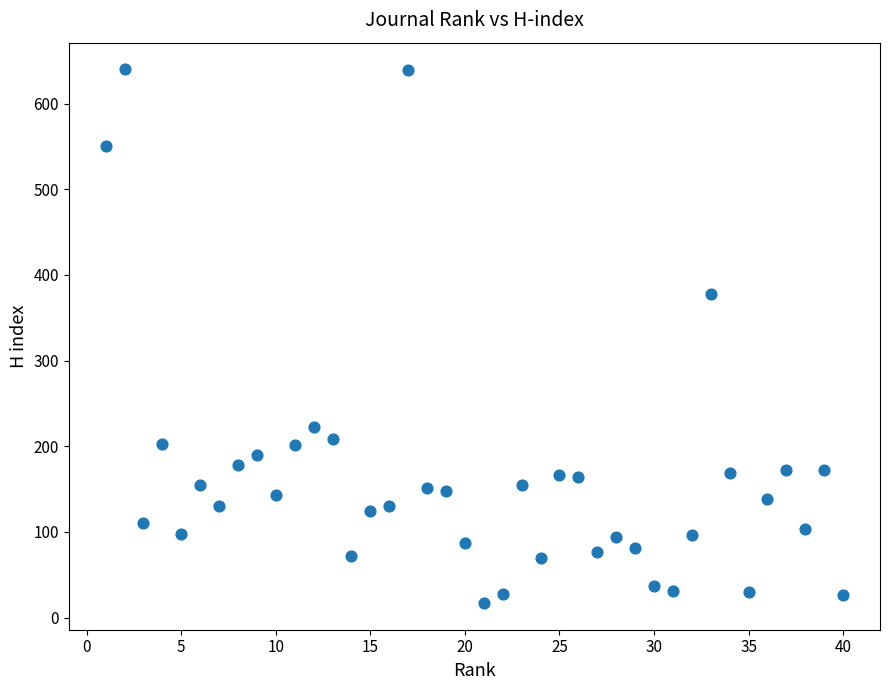

What Y value in the scatter plot is closest to 328?

378